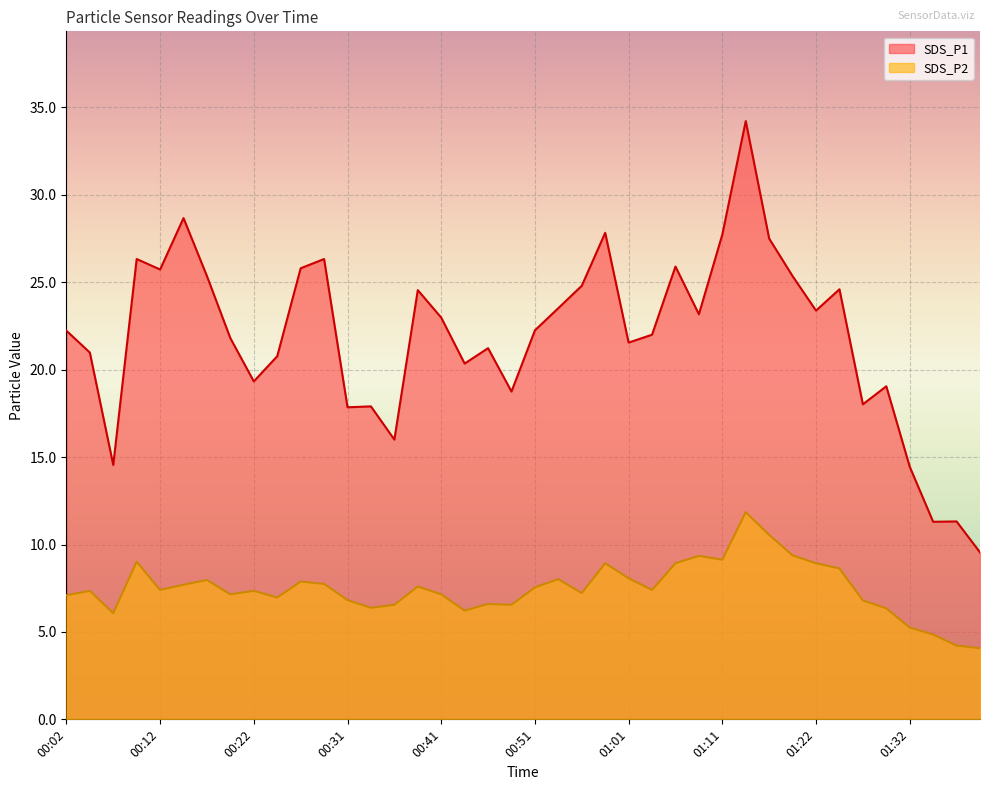

What is the sum of all SDS_P1 values?

875.0